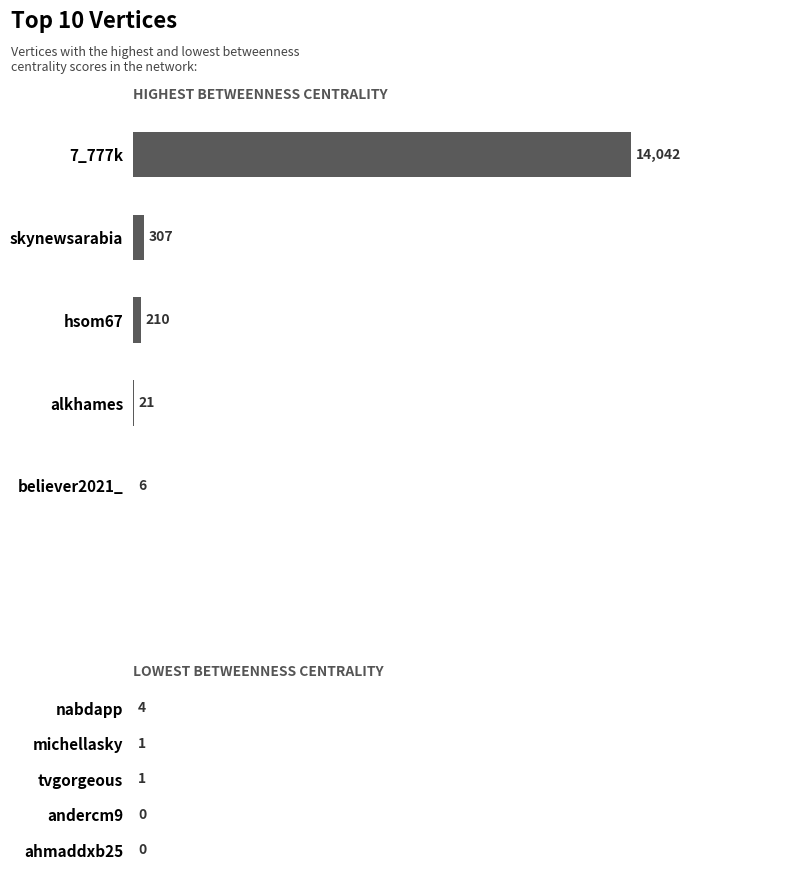

What value does the data have at 2?

1